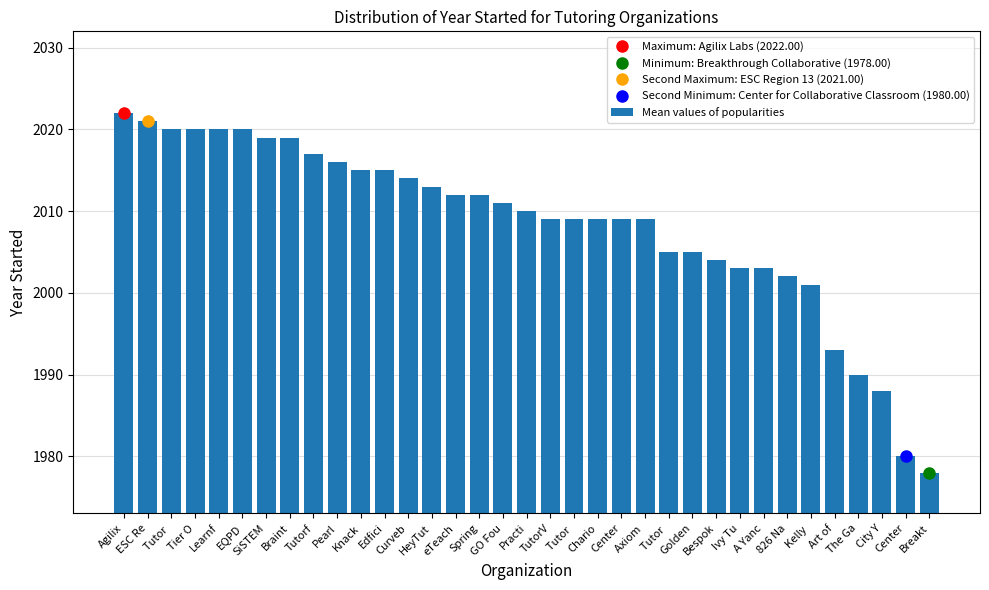

At which category does the chart reach its minimum across all series?

Breakt